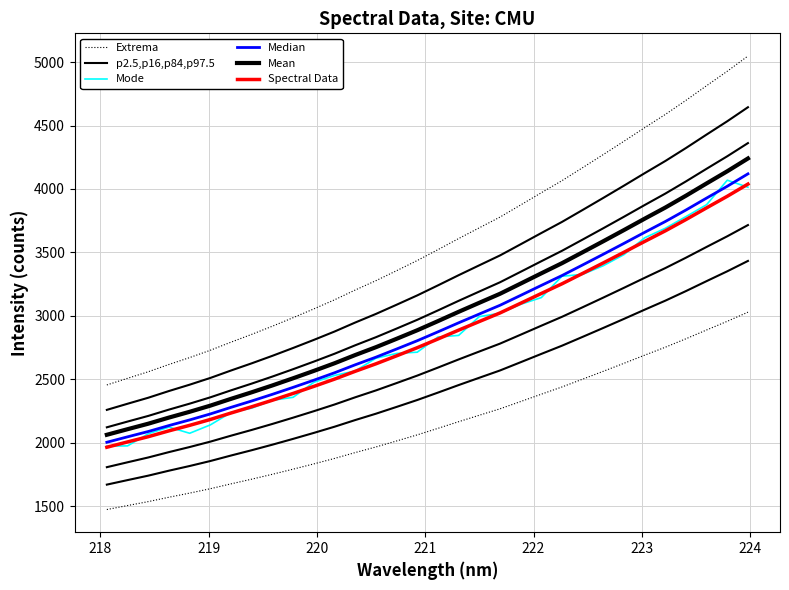

True or false: Median has a value of 2141.3 at 22.

False